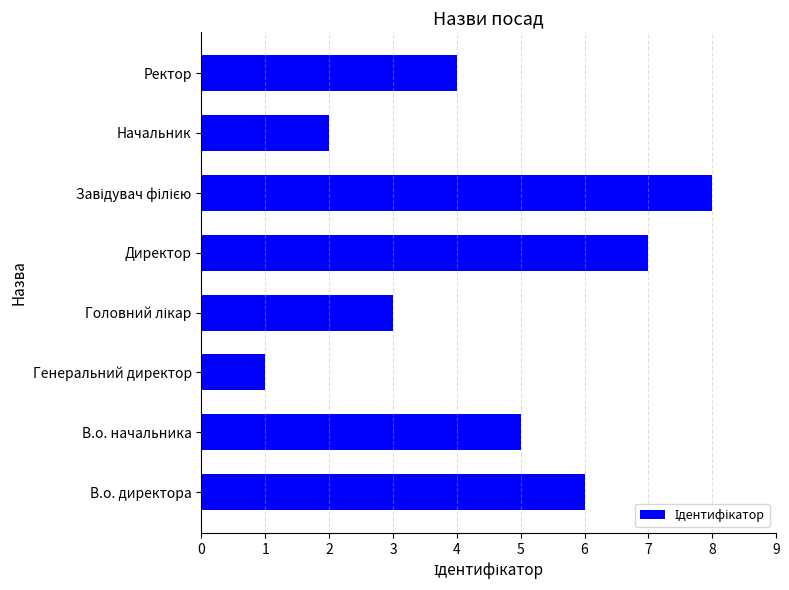

The value at Начальник is 3. True or false?

False